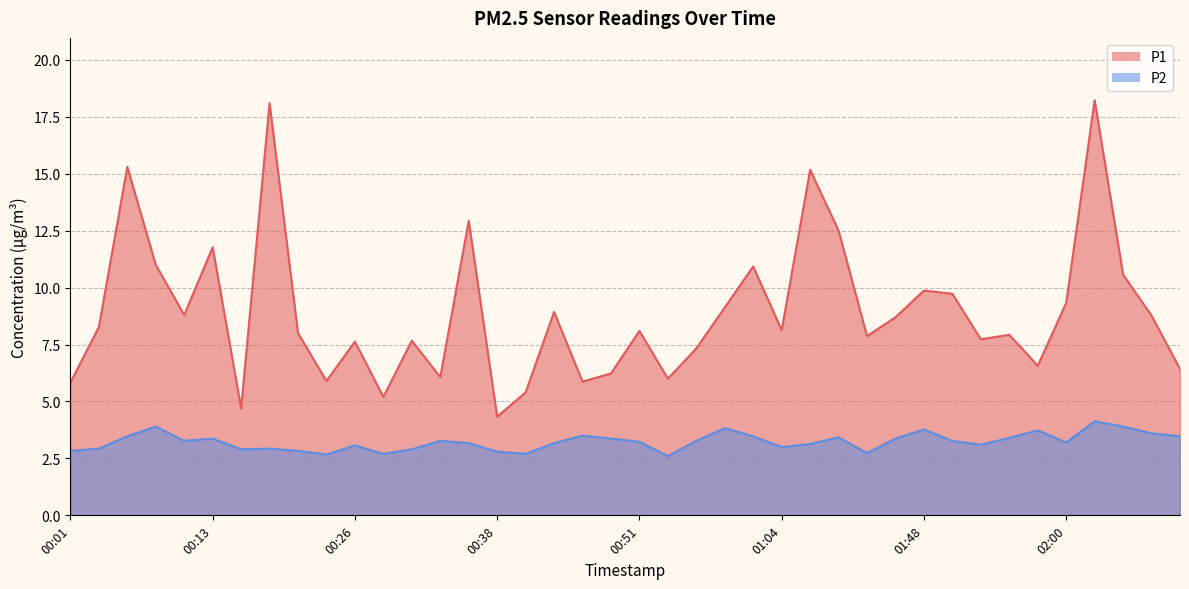

At which category is the sum across all series the highest?

02:03